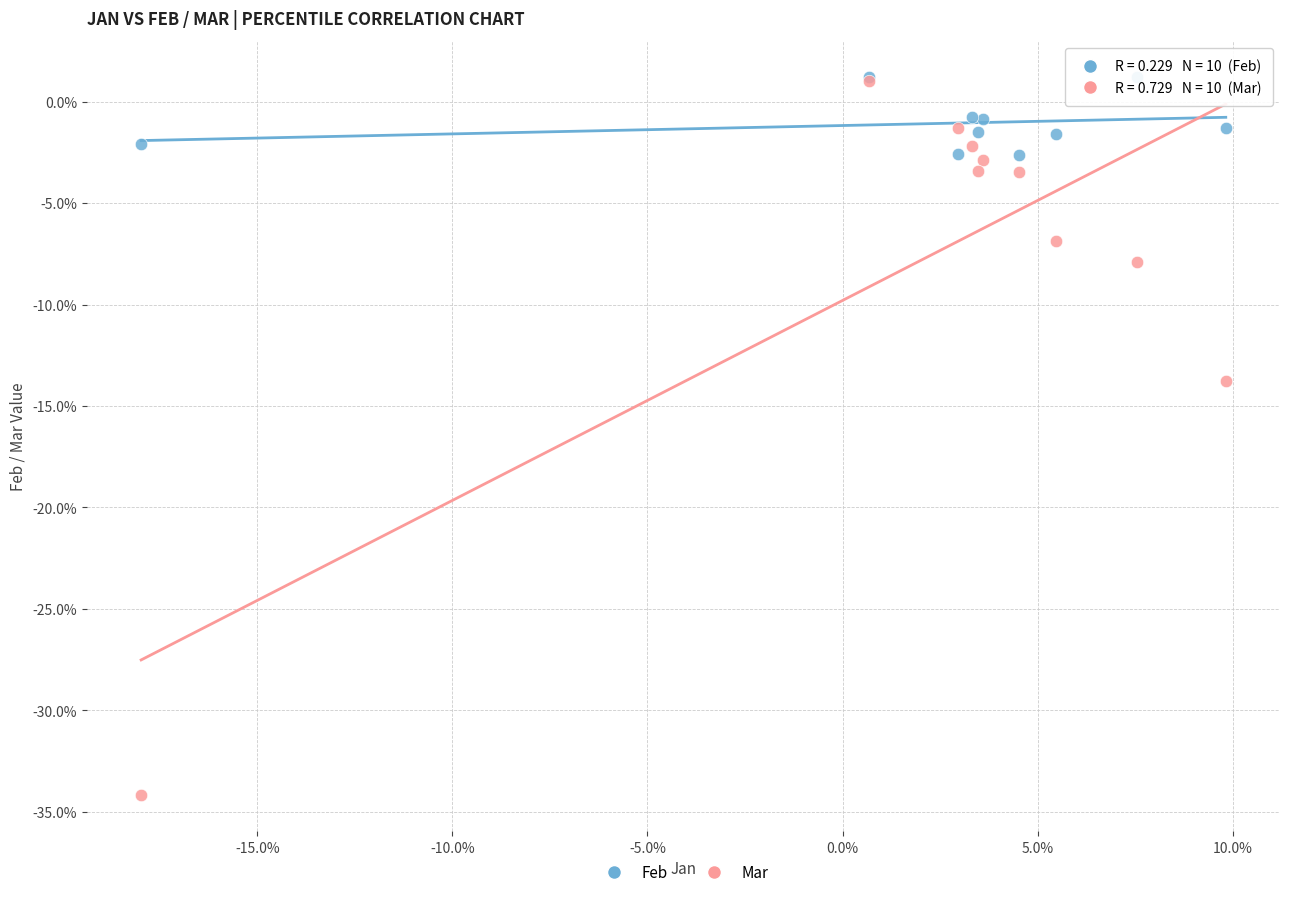

Which series contains the lowest Y value?

Mar